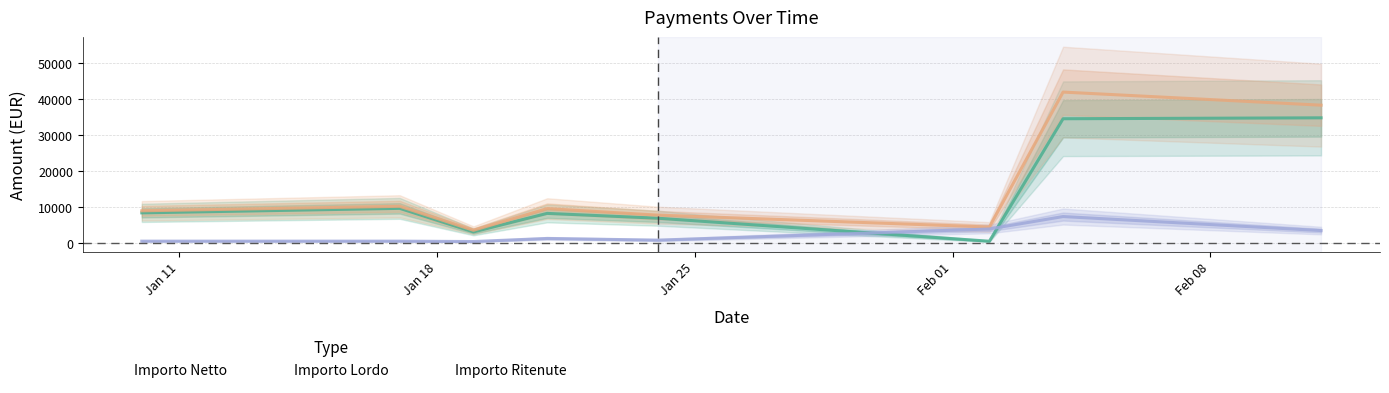

Is this an area chart (filled region under the line)?

No